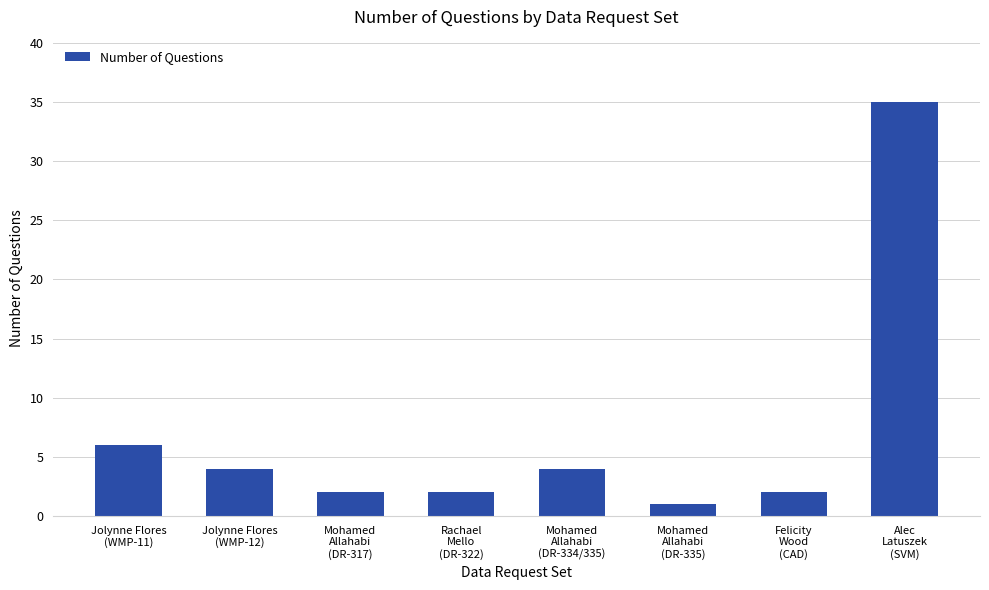

What is the maximum value shown in the chart?

35